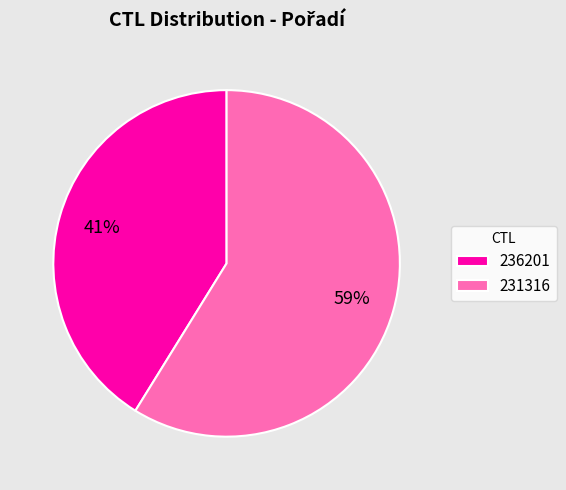

Which category has the smallest portion of the pie?

236201